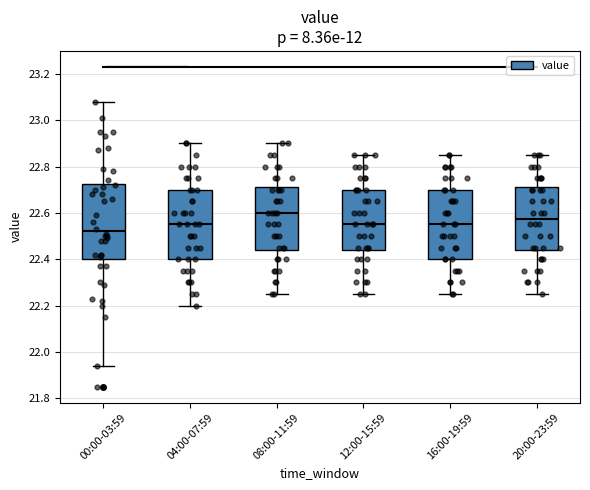

Which box is the tallest, from its lower edge to its upper edge?

00:00-03:59